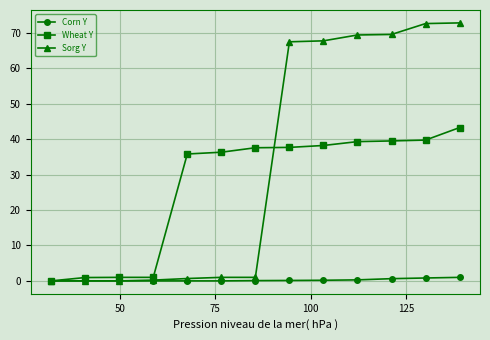

What is the difference between the maximum and second lowest values in the Sorg Y series?

72.8